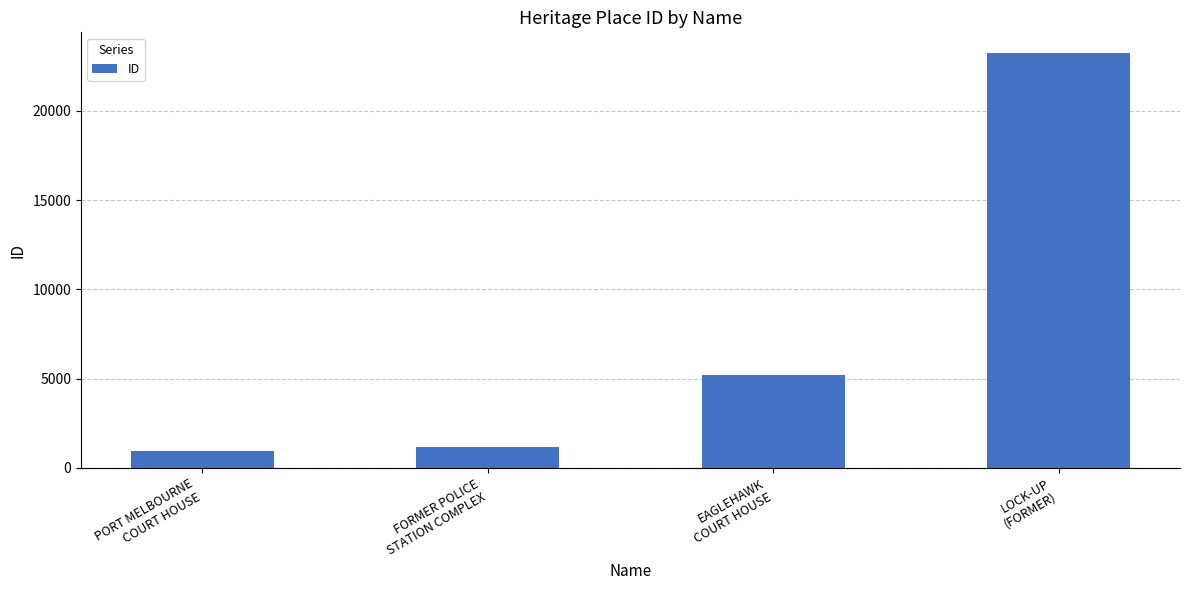

What position from the left is EAGLEHAWK
COURT HOUSE?

3